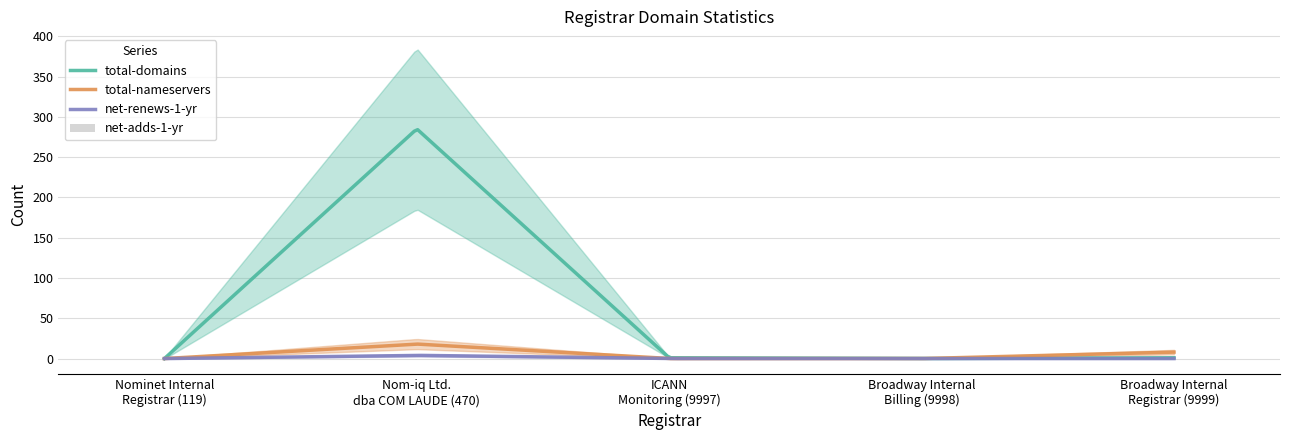

How many bars are there in each group?

5